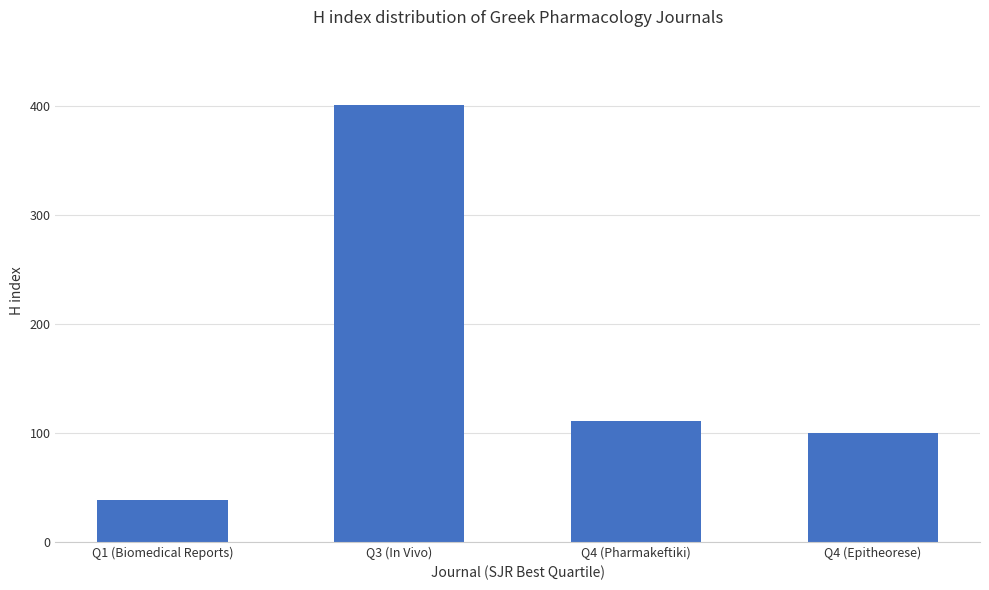

What is the label of the 4th bar from the left?

Q4 (Epitheorese)